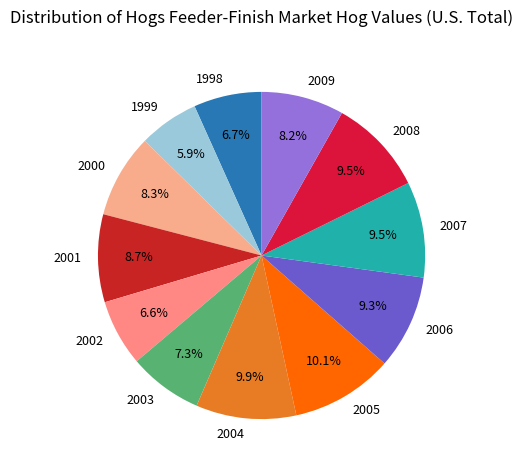

Which has a higher value, 2000 or 1998?

2000